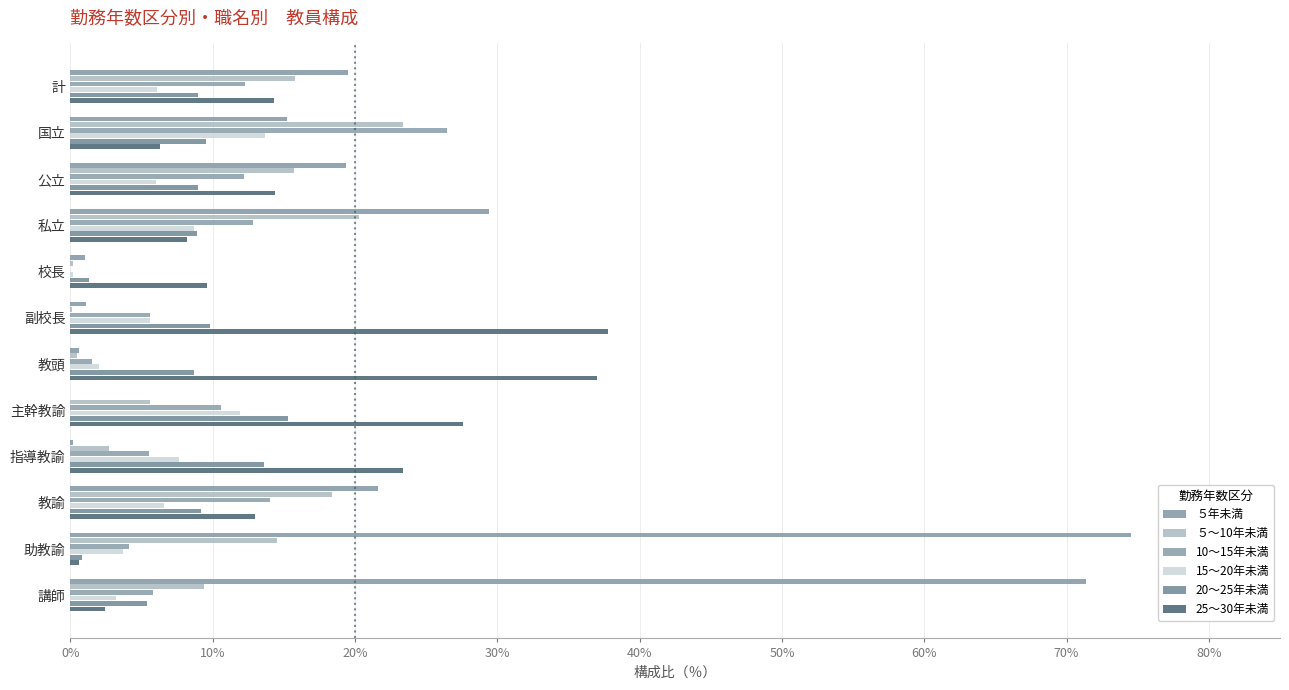

Which series has the largest range (max minus min)?

５年未満